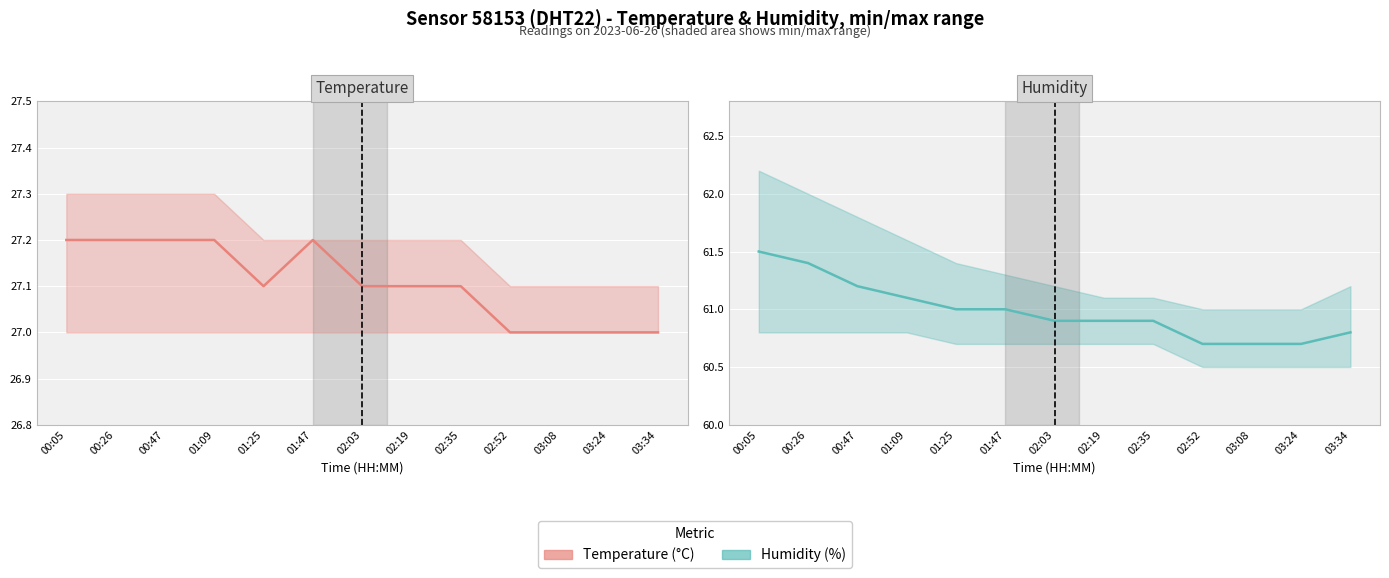

True or false: Temperature (°C) and Humidity (%) cross at least once.

False